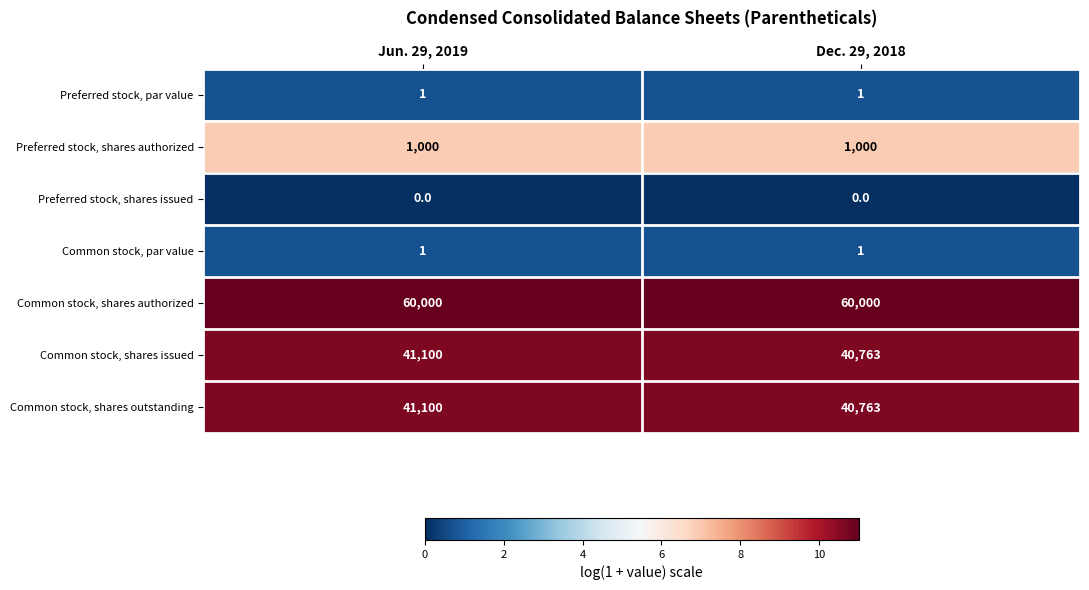

What value does the Common stock, shares outstanding series have at Jun. 29, 2019?

41100